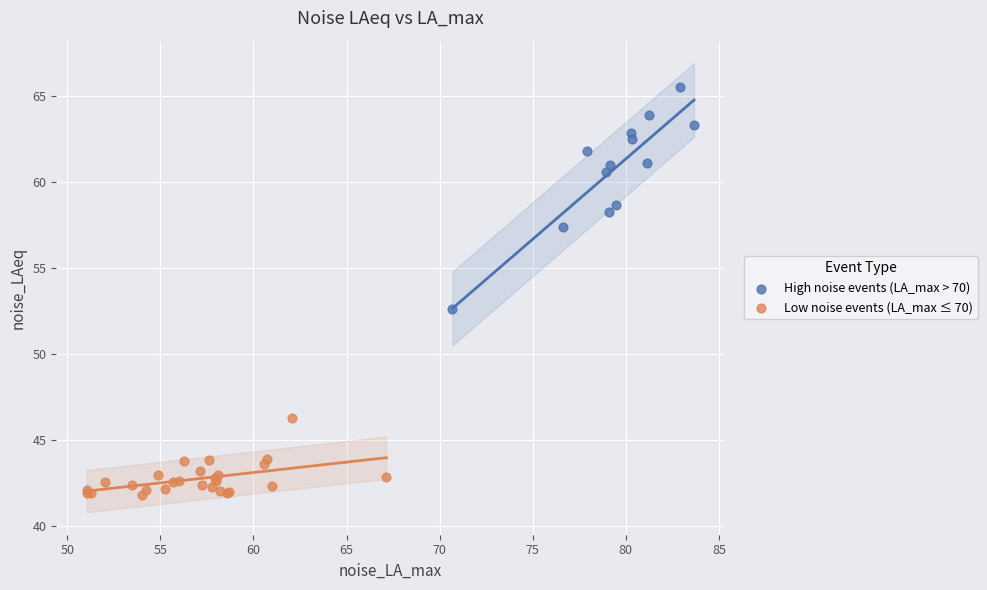

Which series has the widest spread of Y values?

High noise events (LA_max > 70)